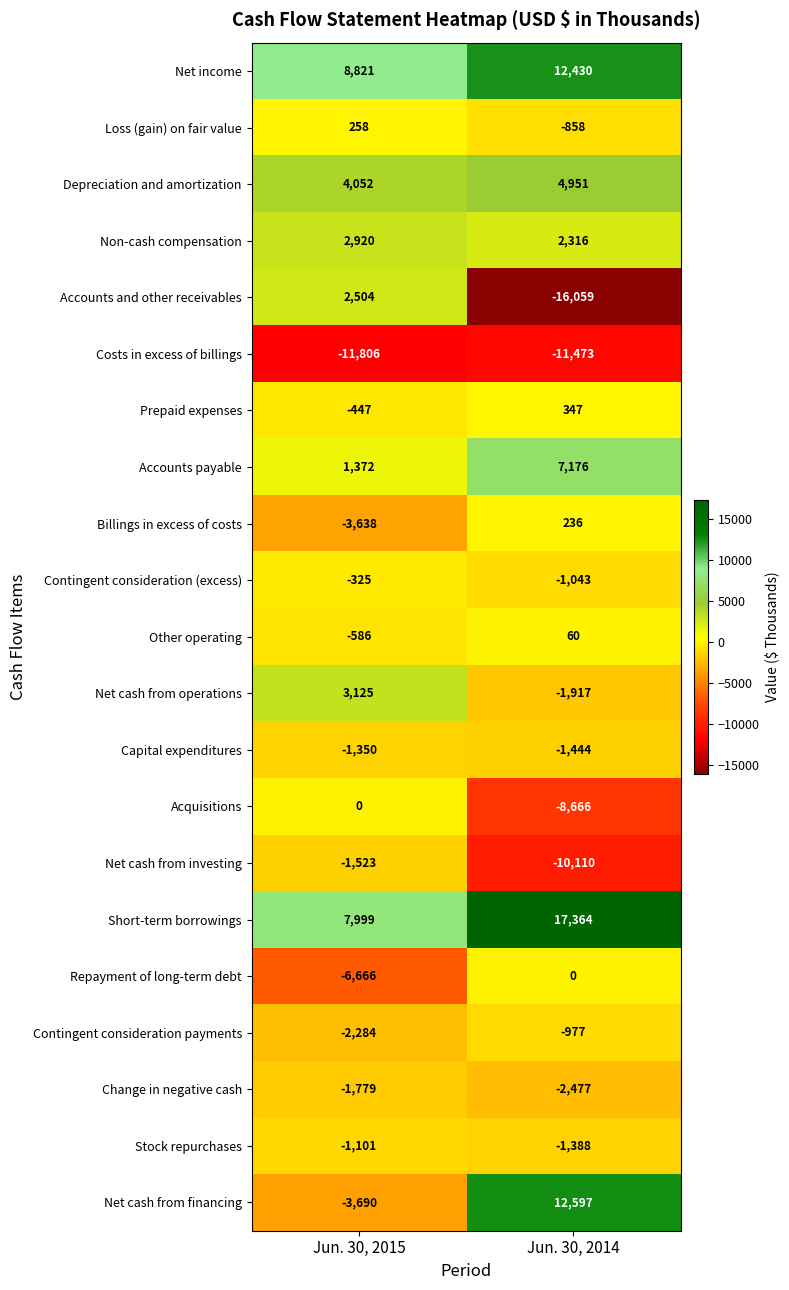

What value does the Other operating series have at Jun. 30, 2014?

60